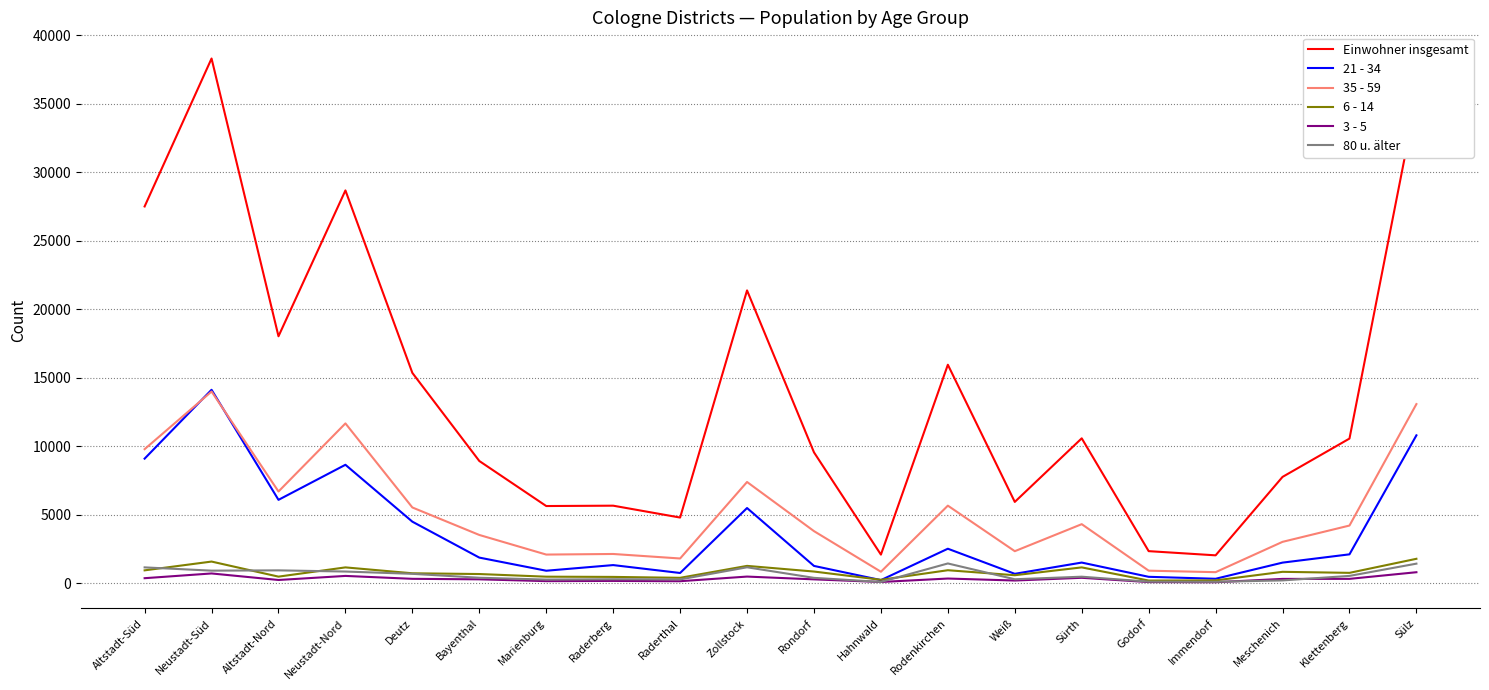

What is the total value across all series at Weiß?

9937